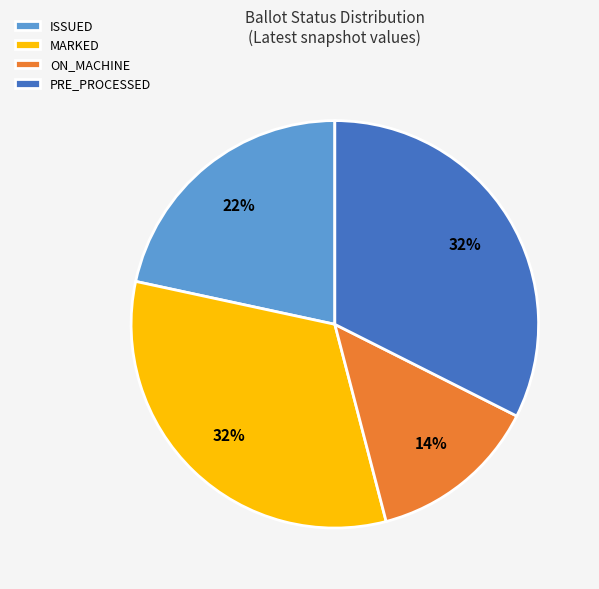

Is there any slice that represents more than half of the pie?

No